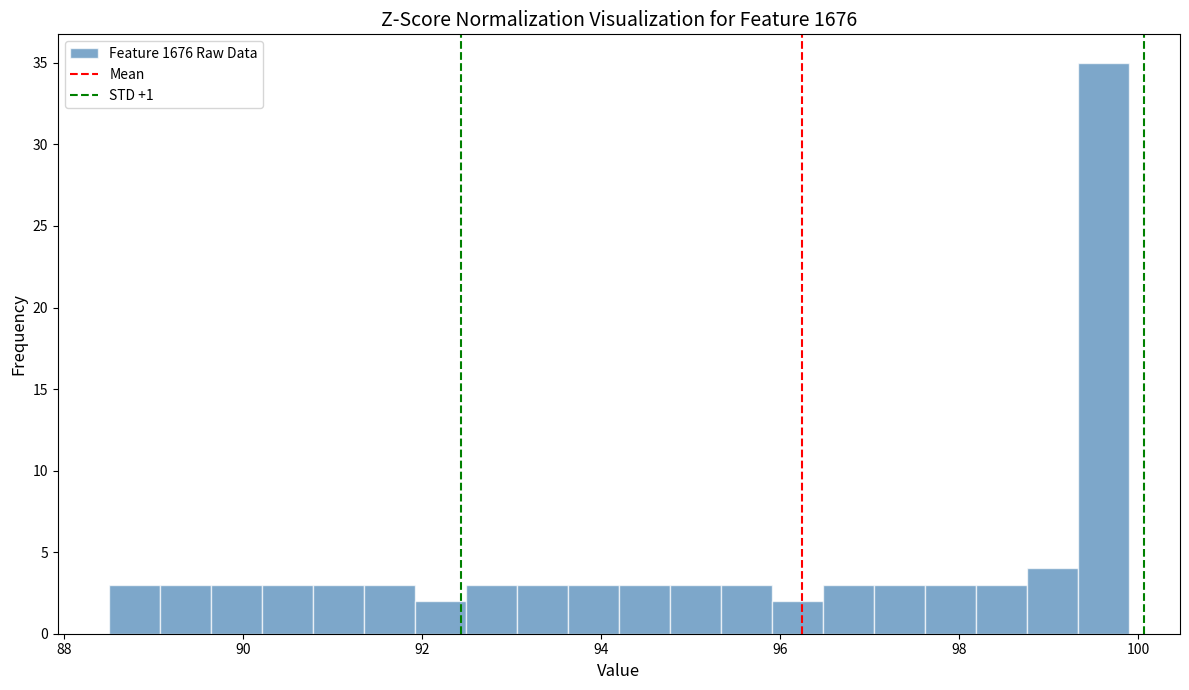

Read against the x-axis, roughly where is the centre of the tallest bar?

99.6